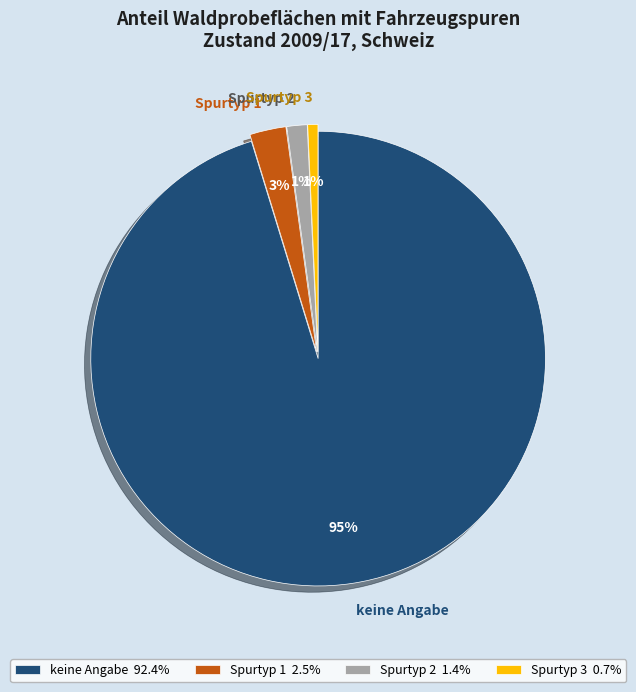

How many slices are in this pie chart?

4